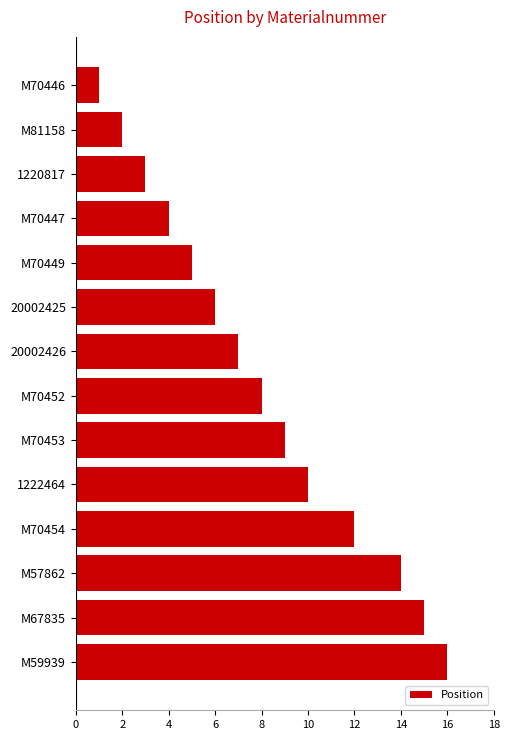

How many bars are there in total?

14